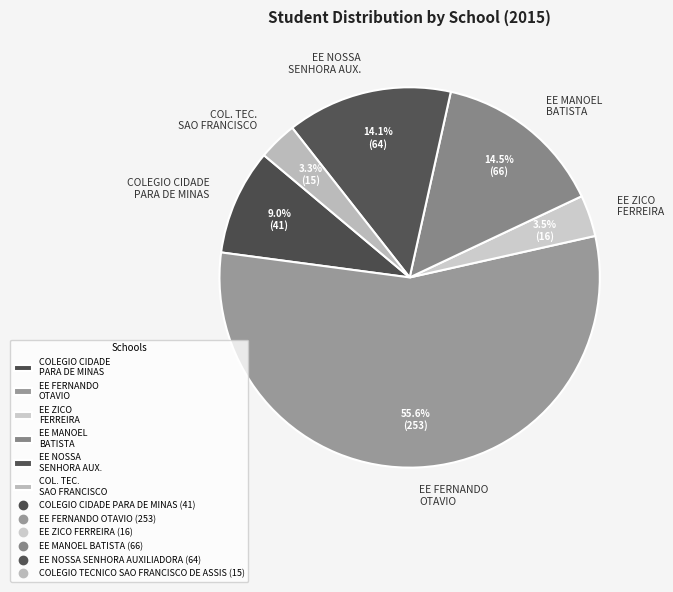

Approximately how many times larger is the value at EE MANOEL BATISTA compared to EE ZICO FERREIRA?

4.1